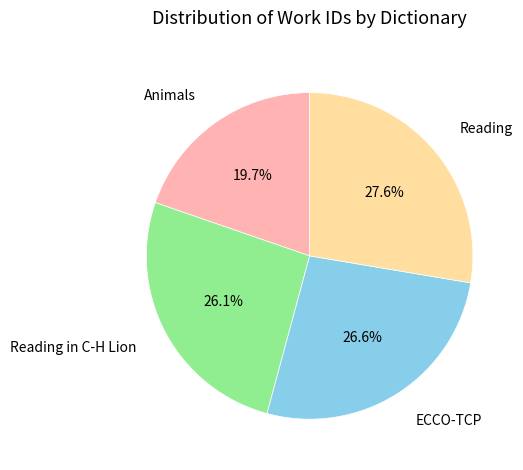

What is the smallest slice in the pie chart?

Animals